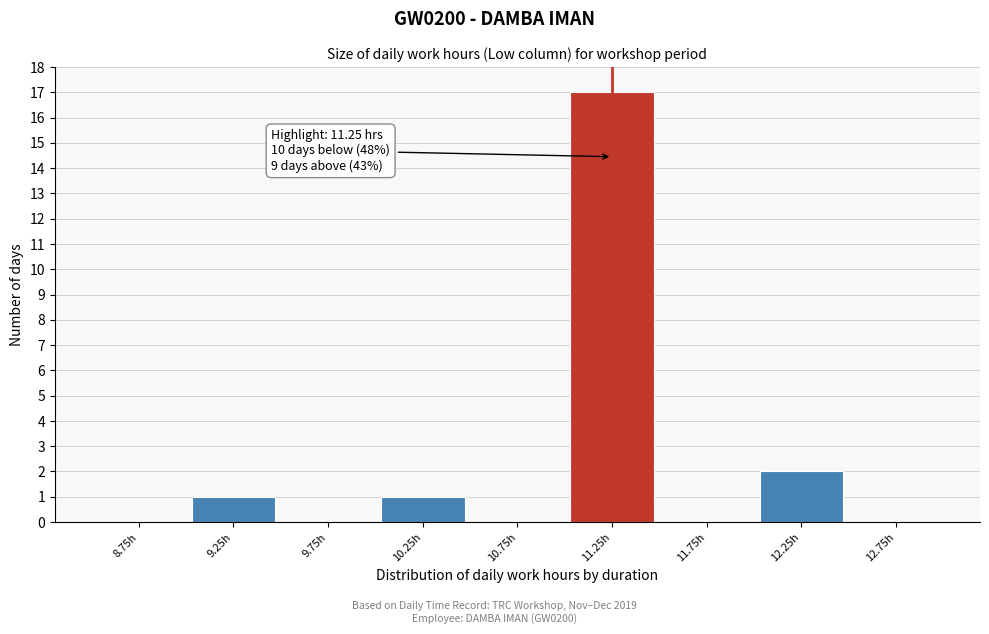

Which range on the x-axis has the tallest bar?

11.0 to 11.5